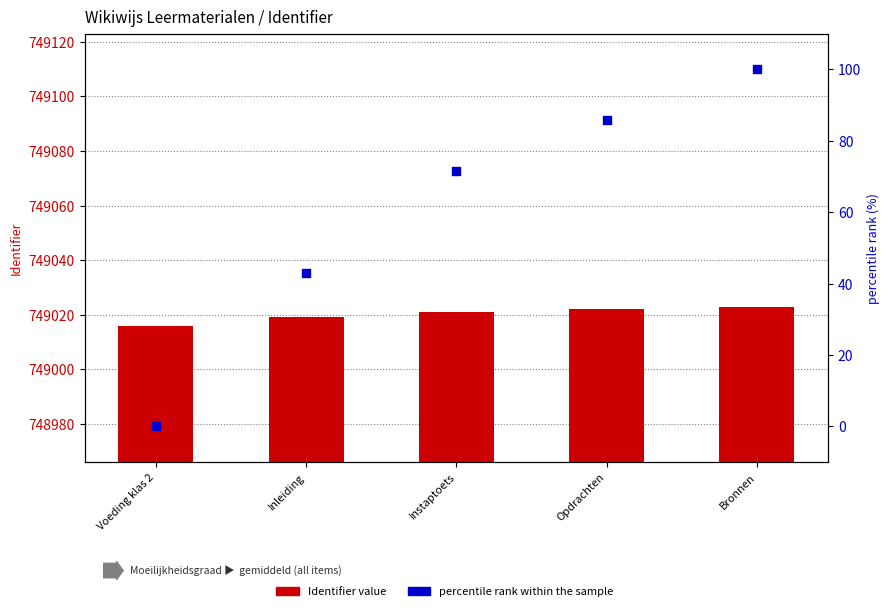

Which series has the largest total across all categories?

Identifier value